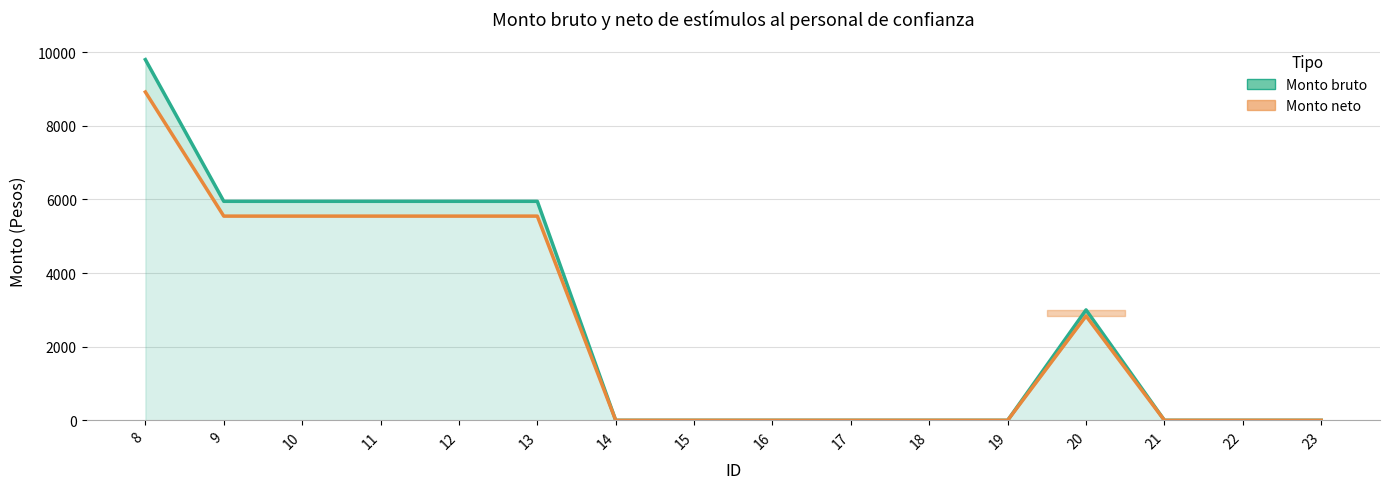

Does the chart have visible grid lines?

Yes